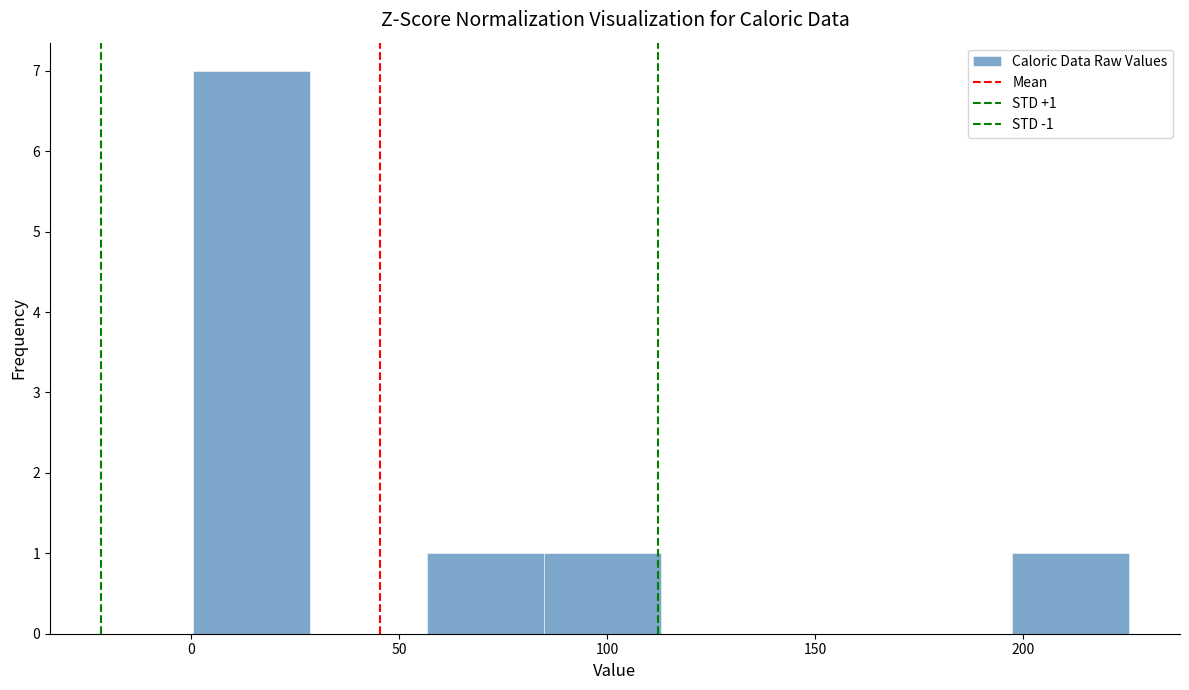

Which range on the x-axis has the tallest bar?

0 to 30